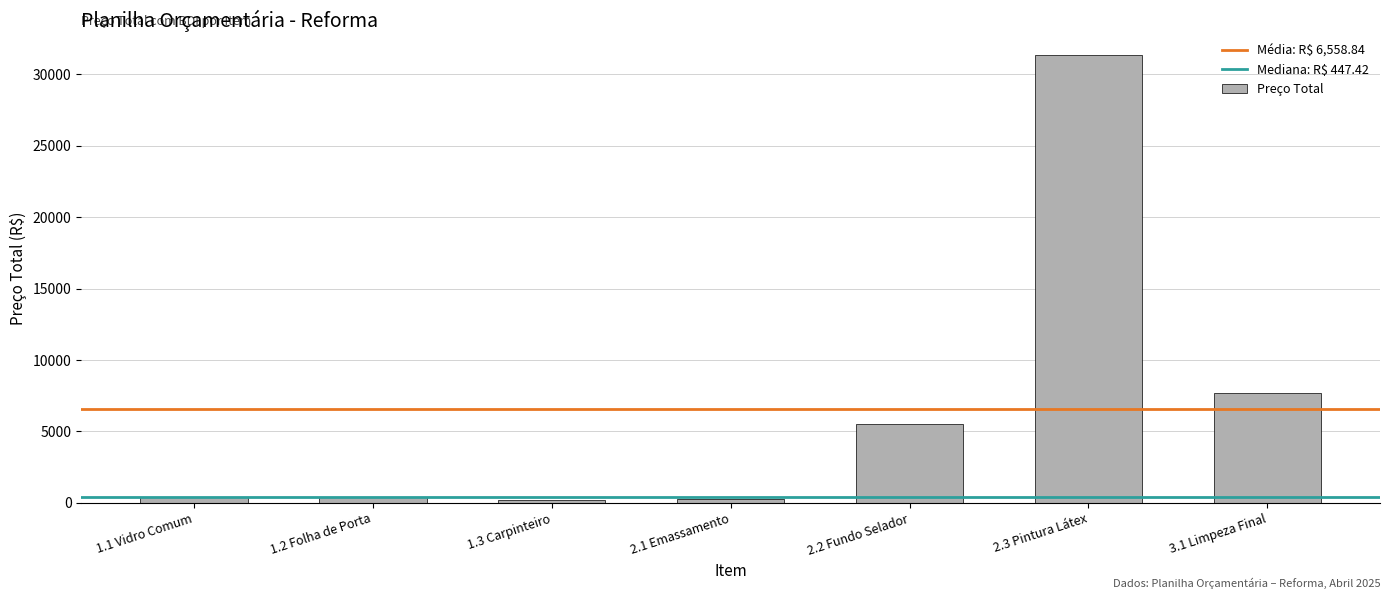

How many bars are there in total?

7